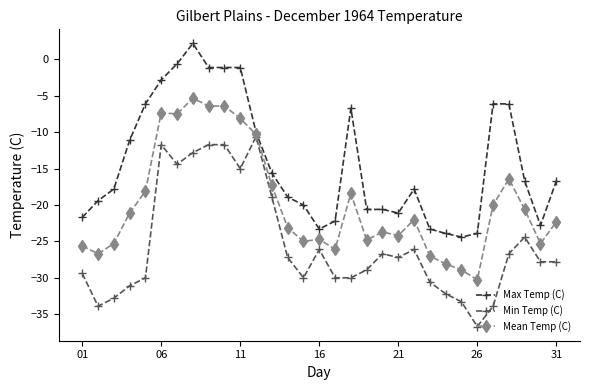

True or false: Max Temp (C) has more than 1 points higher than both neighbors.

True